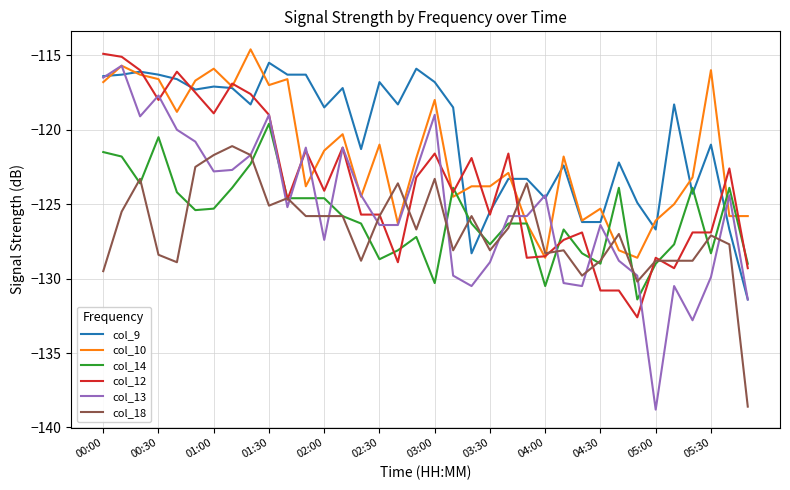

What is the maximum value for col_13?

-115.7